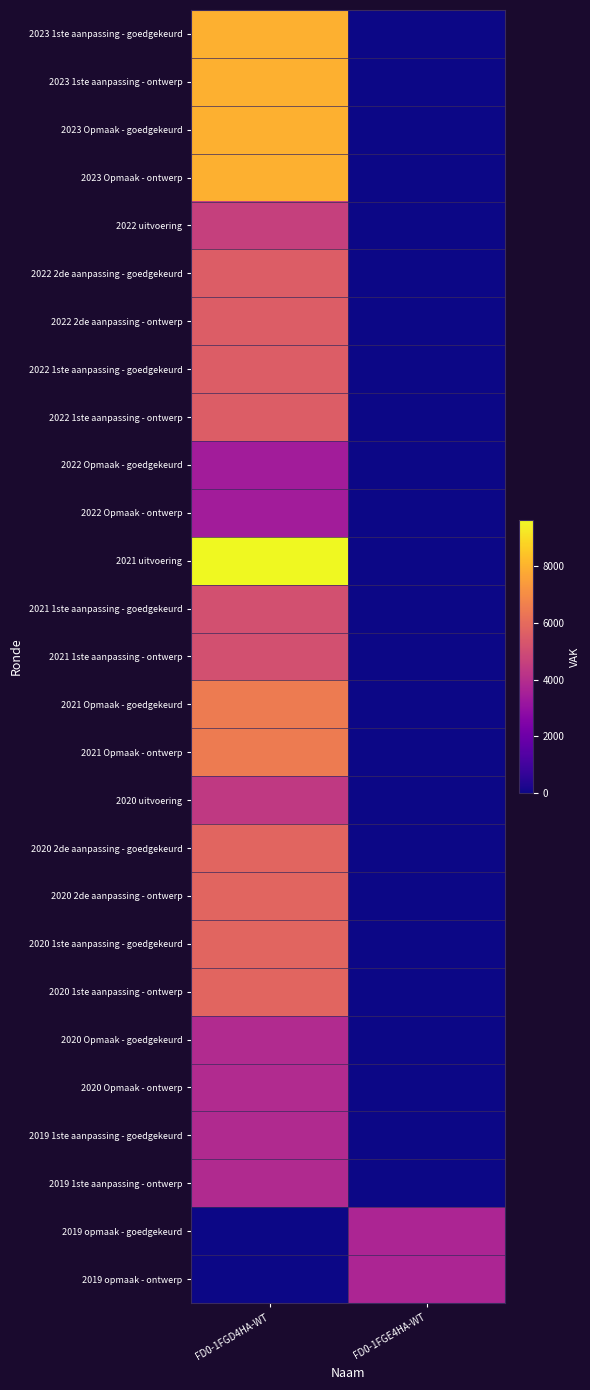

Reading left to right, what are all the values shown in this chart?

2023 1ste aanpassing - goedgekeurd: FD0-1FGD4HA-WT=7970	FD0-1FGE4HA-WT=0
2023 1ste aanpassing - ontwerp: FD0-1FGD4HA-WT=7970	FD0-1FGE4HA-WT=0
2023 Opmaak - goedgekeurd: FD0-1FGD4HA-WT=7970	FD0-1FGE4HA-WT=0
2023 Opmaak - ontwerp: FD0-1FGD4HA-WT=7970	FD0-1FGE4HA-WT=0
2022 uitvoering: FD0-1FGD4HA-WT=4614	FD0-1FGE4HA-WT=0
2022 2de aanpassing - goedgekeurd: FD0-1FGD4HA-WT=5532	FD0-1FGE4HA-WT=0
2022 2de aanpassing - ontwerp: FD0-1FGD4HA-WT=5532	FD0-1FGE4HA-WT=0
2022 1ste aanpassing - goedgekeurd: FD0-1FGD4HA-WT=5532	FD0-1FGE4HA-WT=0
2022 1ste aanpassing - ontwerp: FD0-1FGD4HA-WT=5532	FD0-1FGE4HA-WT=0
2022 Opmaak - goedgekeurd: FD0-1FGD4HA-WT=3411	FD0-1FGE4HA-WT=0
2022 Opmaak - ontwerp: FD0-1FGD4HA-WT=3411	FD0-1FGE4HA-WT=0
2021 uitvoering: FD0-1FGD4HA-WT=9629	FD0-1FGE4HA-WT=0
2021 1ste aanpassing - goedgekeurd: FD0-1FGD4HA-WT=5117	FD0-1FGE4HA-WT=0
2021 1ste aanpassing - ontwerp: FD0-1FGD4HA-WT=5117	FD0-1FGE4HA-WT=0
2021 Opmaak - goedgekeurd: FD0-1FGD4HA-WT=6479	FD0-1FGE4HA-WT=0
2021 Opmaak - ontwerp: FD0-1FGD4HA-WT=6479	FD0-1FGE4HA-WT=0
2020 uitvoering: FD0-1FGD4HA-WT=4394	FD0-1FGE4HA-WT=0
2020 2de aanpassing - goedgekeurd: FD0-1FGD4HA-WT=5827	FD0-1FGE4HA-WT=0
2020 2de aanpassing - ontwerp: FD0-1FGD4HA-WT=5827	FD0-1FGE4HA-WT=0
2020 1ste aanpassing - goedgekeurd: FD0-1FGD4HA-WT=5827	FD0-1FGE4HA-WT=0
2020 1ste aanpassing - ontwerp: FD0-1FGD4HA-WT=5827	FD0-1FGE4HA-WT=0
2020 Opmaak - goedgekeurd: FD0-1FGD4HA-WT=3894	FD0-1FGE4HA-WT=0
2020 Opmaak - ontwerp: FD0-1FGD4HA-WT=3894	FD0-1FGE4HA-WT=0
2019 1ste aanpassing - goedgekeurd: FD0-1FGD4HA-WT=3850	FD0-1FGE4HA-WT=0
2019 1ste aanpassing - ontwerp: FD0-1FGD4HA-WT=3850	FD0-1FGE4HA-WT=0
2019 opmaak - goedgekeurd: FD0-1FGD4HA-WT=0	FD0-1FGE4HA-WT=3711
2019 opmaak - ontwerp: FD0-1FGD4HA-WT=0	FD0-1FGE4HA-WT=3711